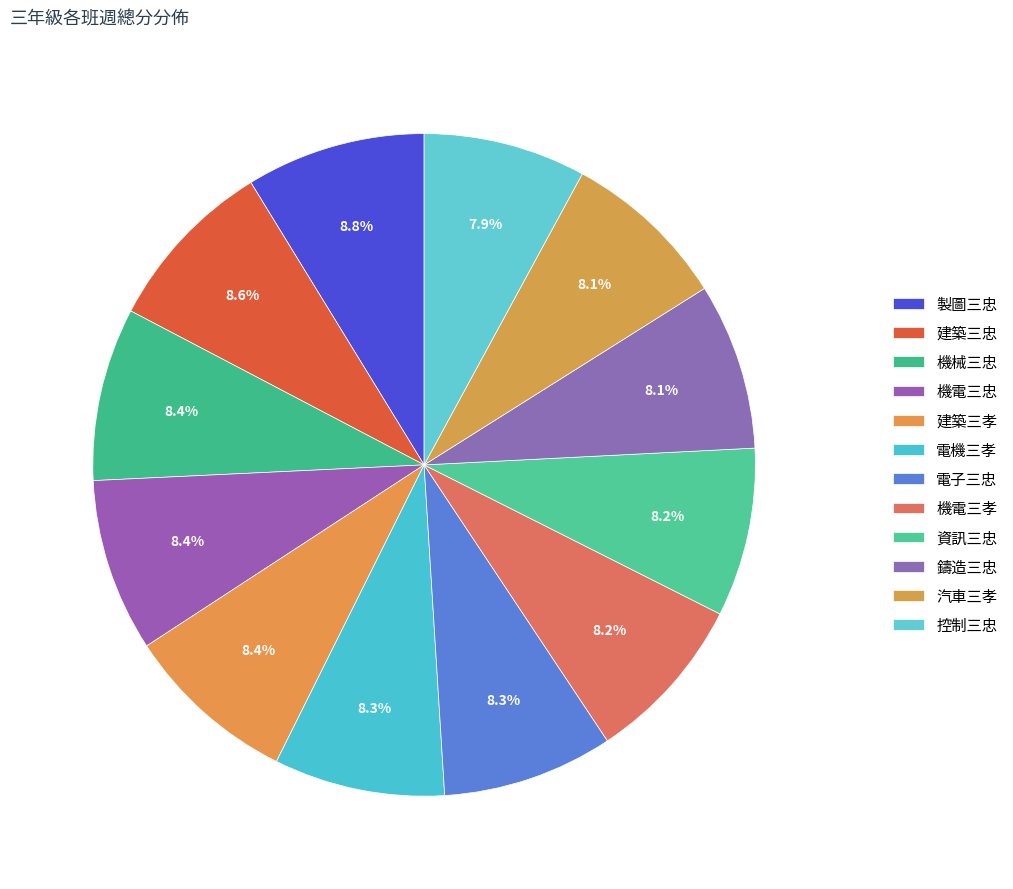

True or false: 鑄造三忠 accounts for 8% of the total.

True